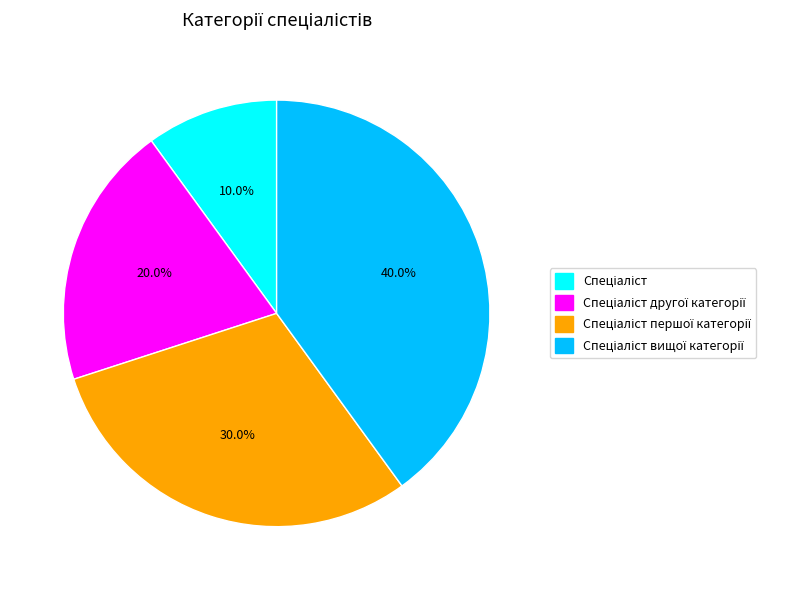

How many slices are in this pie chart?

4